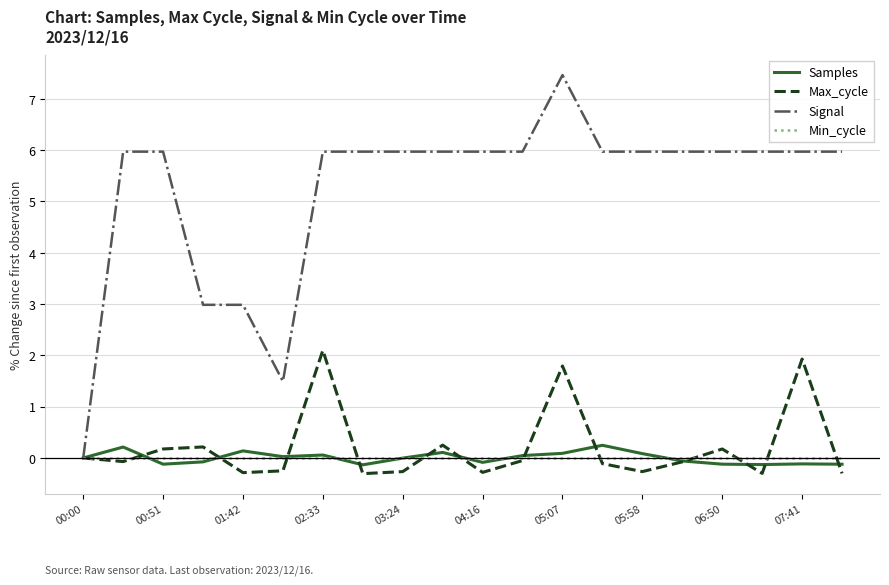

How many positive values does the Signal series have?

19